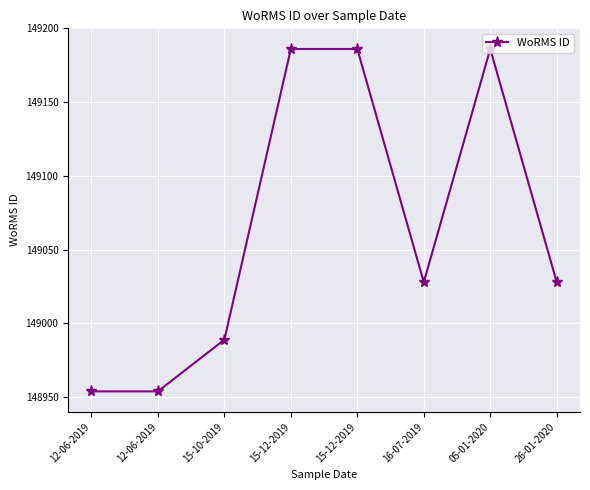

What is the sum of the values at 05-01-2020 and 15-12-2019?

298372